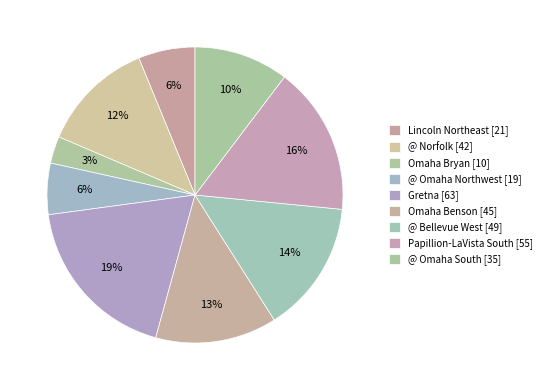

What is the largest slice in the pie chart?

Gretna